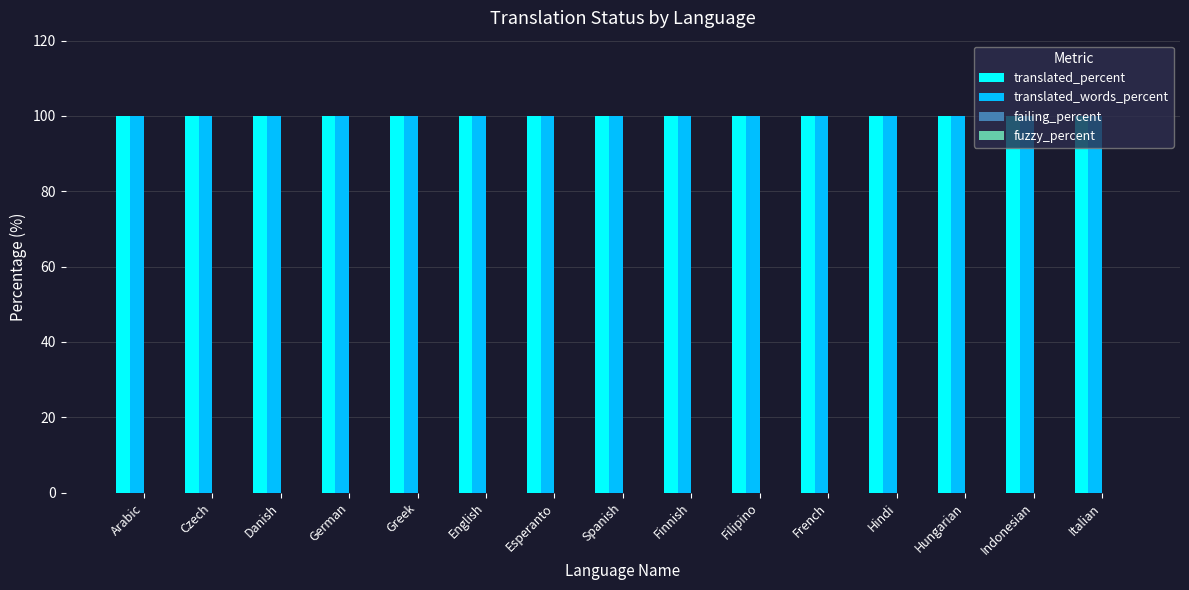

Is the value of translated_words_percent at Esperanto greater than the value of failing_percent at German?

Yes